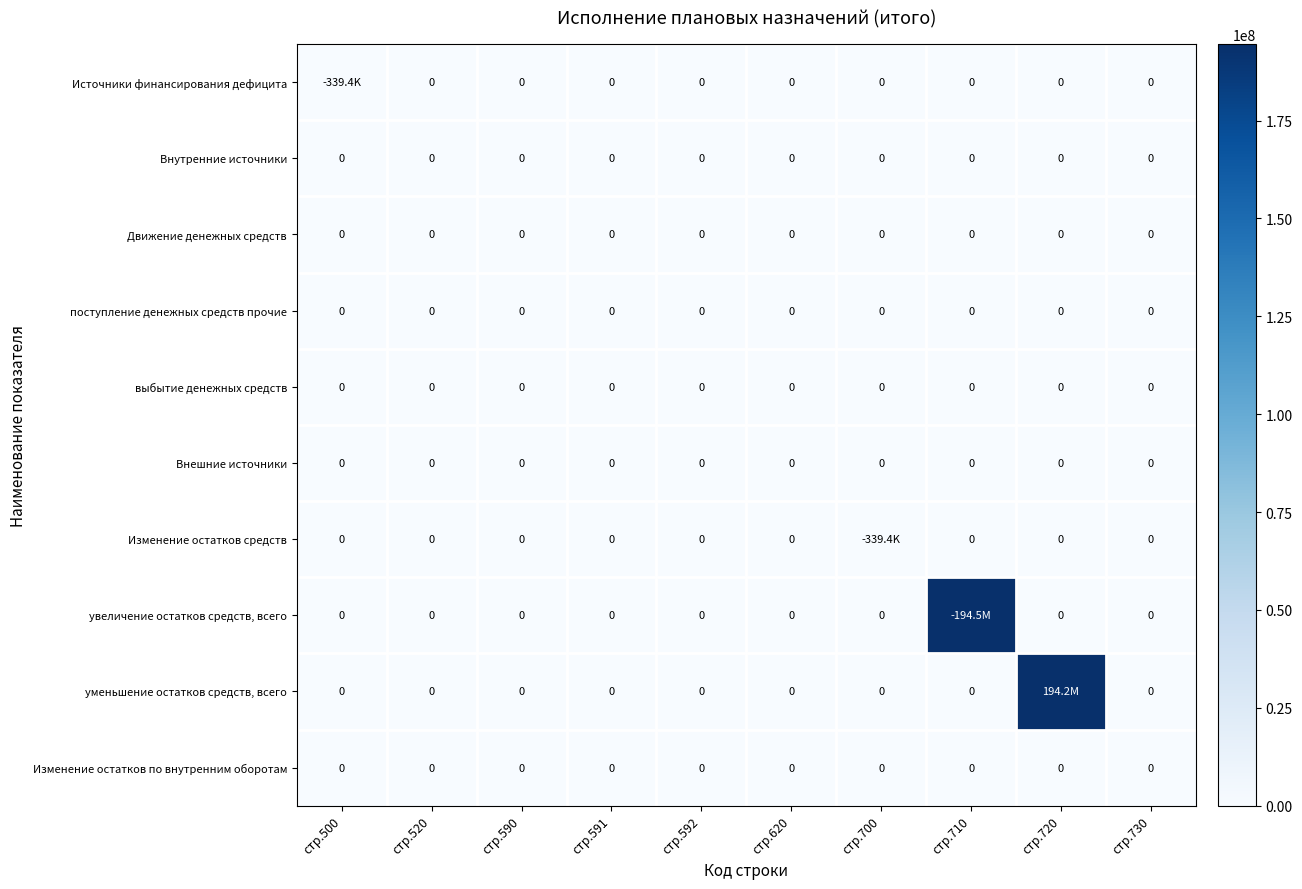

At which category is the sum across all series the highest?

стр.710